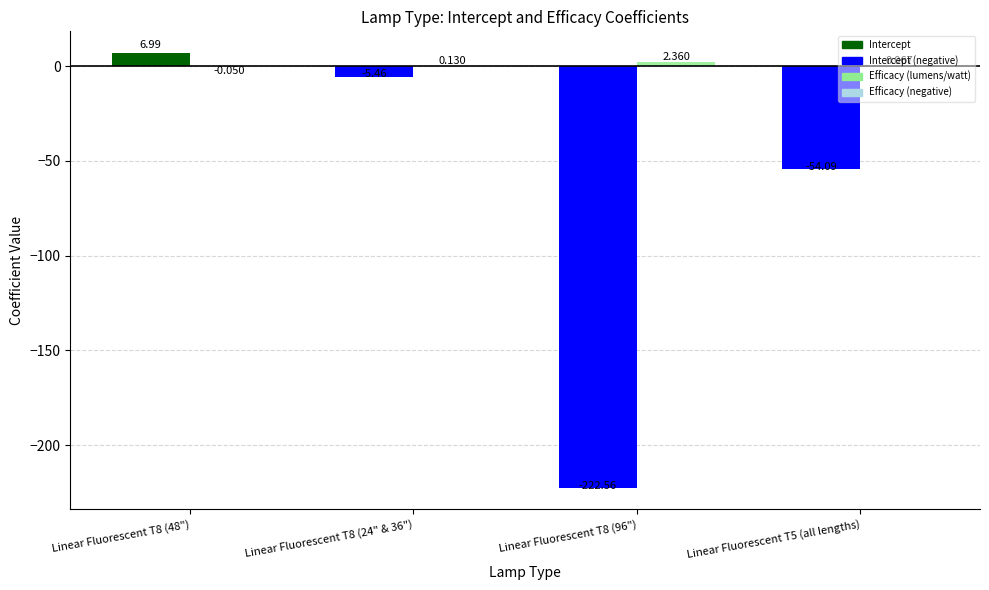

The Efficacy (lumens/watt) series shows 3.6 at Linear Fluorescent T8 (96"). True or false?

False